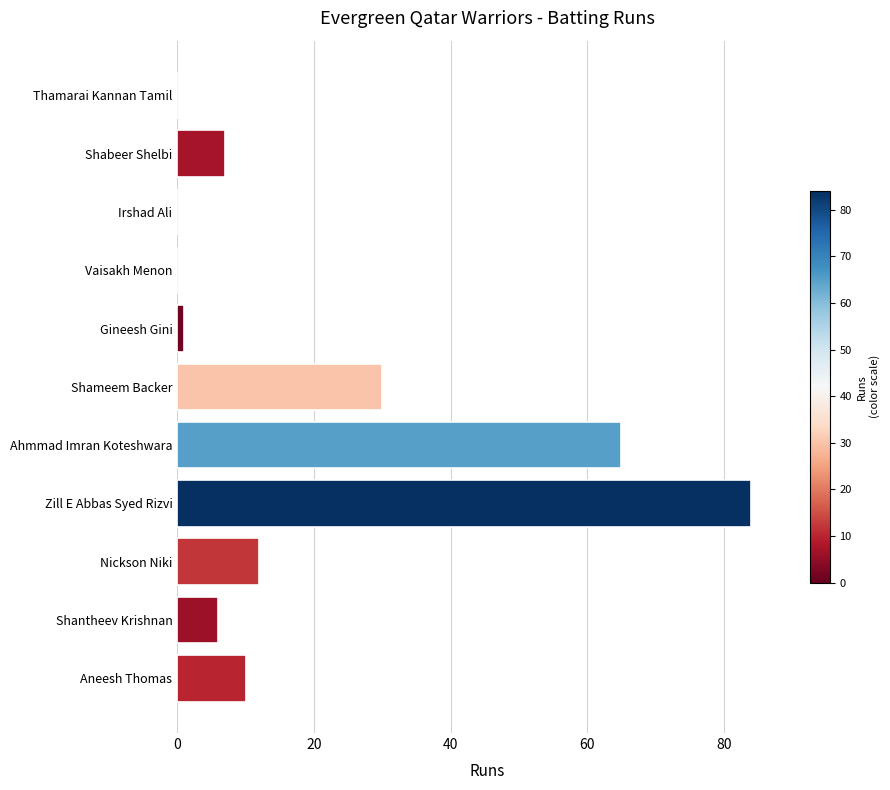

The chart shows a value of 12 at Nickson Niki. True or false?

True